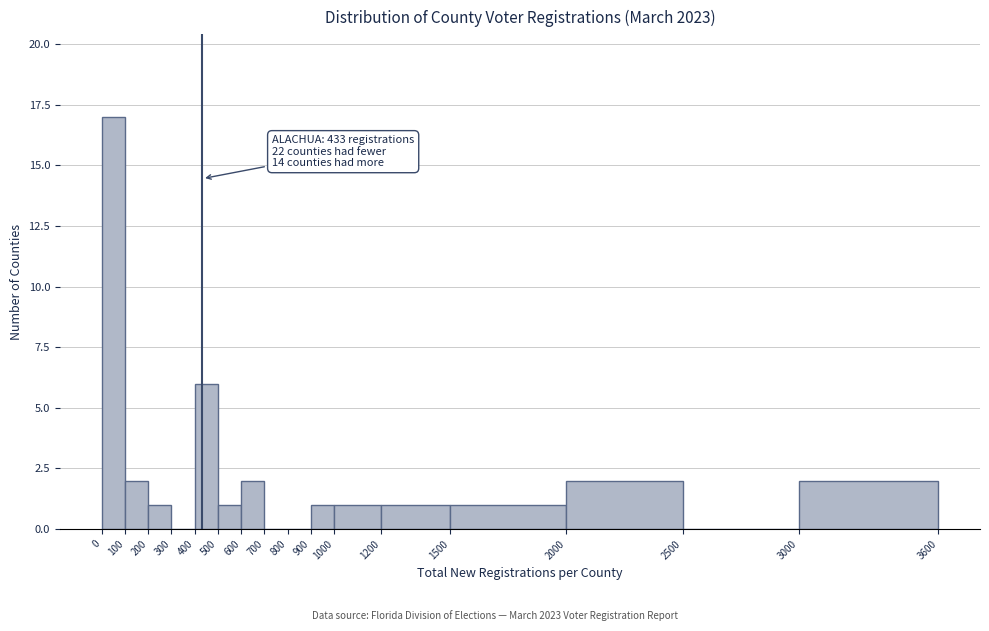

Which range on the x-axis has the tallest bar?

0 to 100